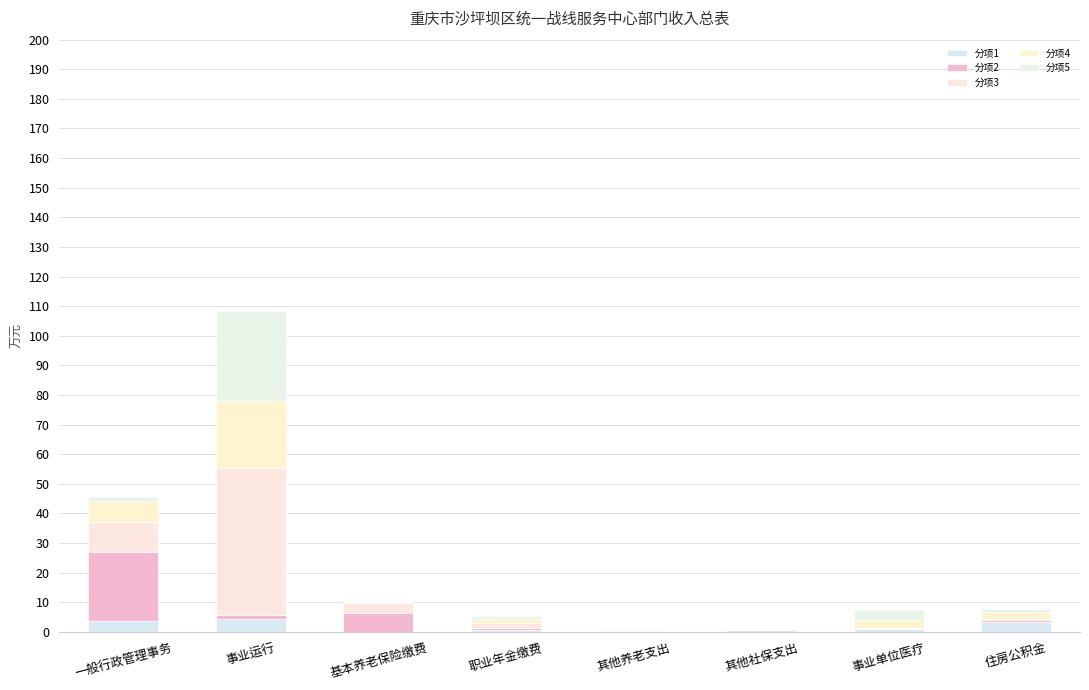

What is the total value across all series at 其他养老支出?

0.7